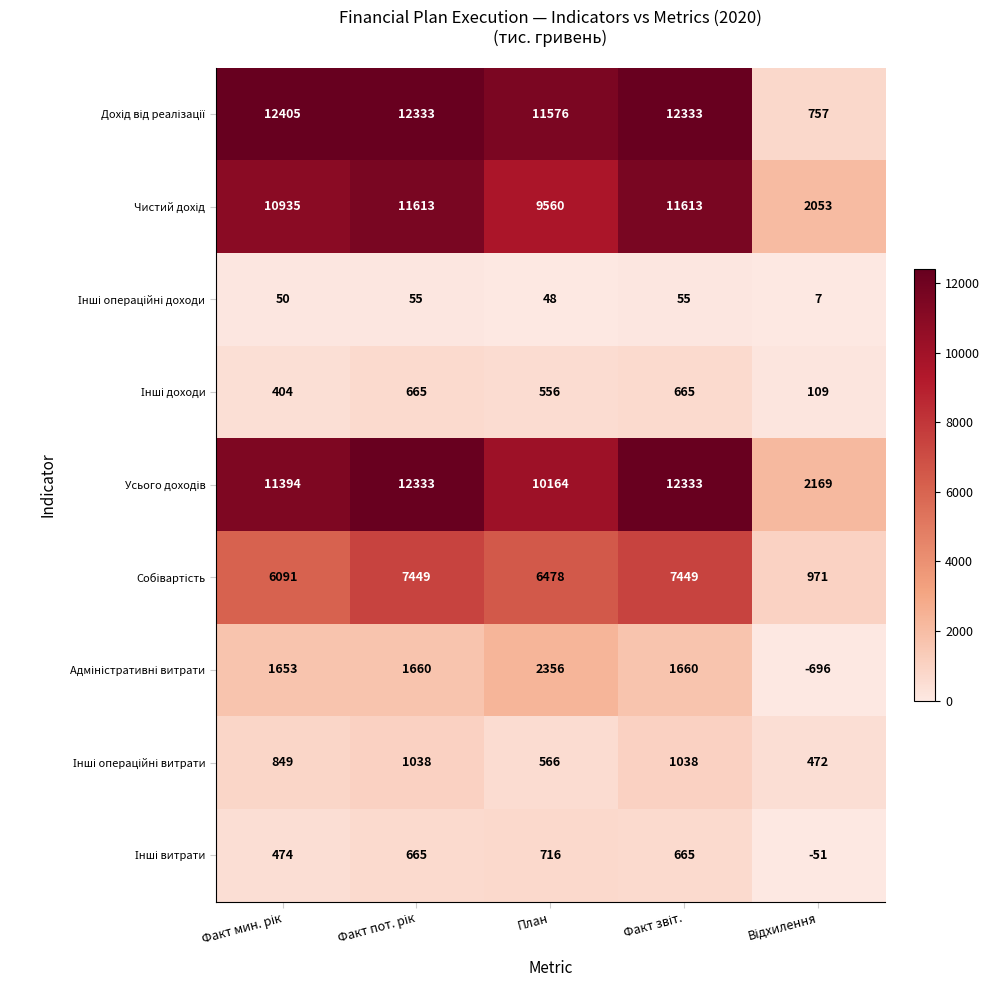

What is the difference between the highest and lowest values at План?

11528